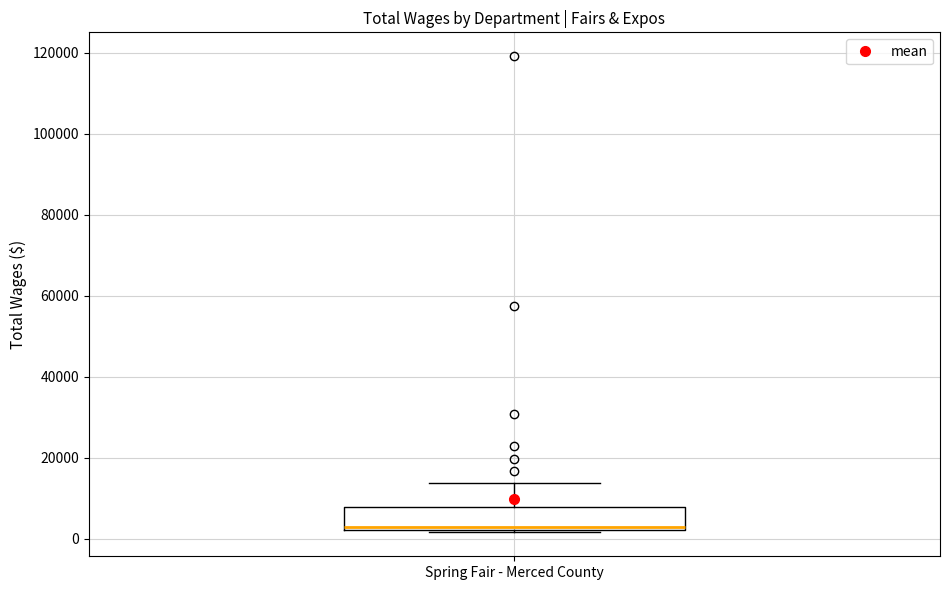

Where is the lower edge of the box for Spring Fair - Merced County on the y-axis? The values are not printed on the chart, so give them approximately, as read against the axis.

2000